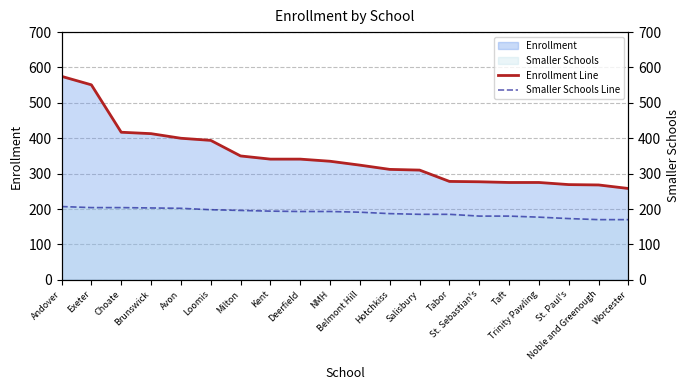

Reading right to left, list all the values displayed in this chart.

Enrollment Line: Worcester=258	Noble and Greenough=268	St. Paul's=269	Trinity Pawling=275	Taft=275	St. Sebastian's=277	Tabor=278	Salisbury=310	Hotchkiss=312	Belmont Hill=324	NMH=335	Deerfield=341	Kent=341	Milton=350	Loomis=394	Avon=400	Brunswick=413	Choate=417	Exeter=551	Andover=575
Smaller Schools Line: Worcester=170	Noble and Greenough=170	St. Paul's=173	Trinity Pawling=177	Taft=180	St. Sebastian's=180	Tabor=185	Salisbury=185	Hotchkiss=187	Belmont Hill=191	NMH=193	Deerfield=193	Kent=194	Milton=196	Loomis=198	Avon=202	Brunswick=203	Choate=204	Exeter=204	Andover=207